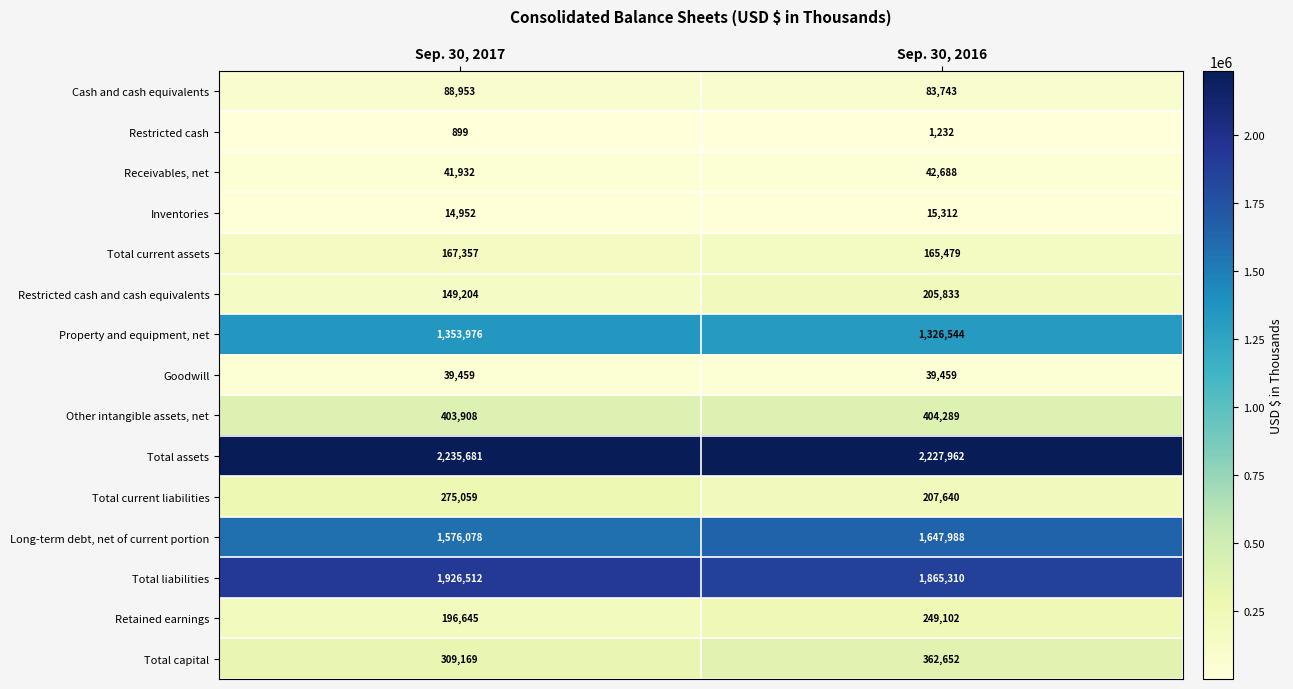

What is the sum of all Retained earnings values?

445747